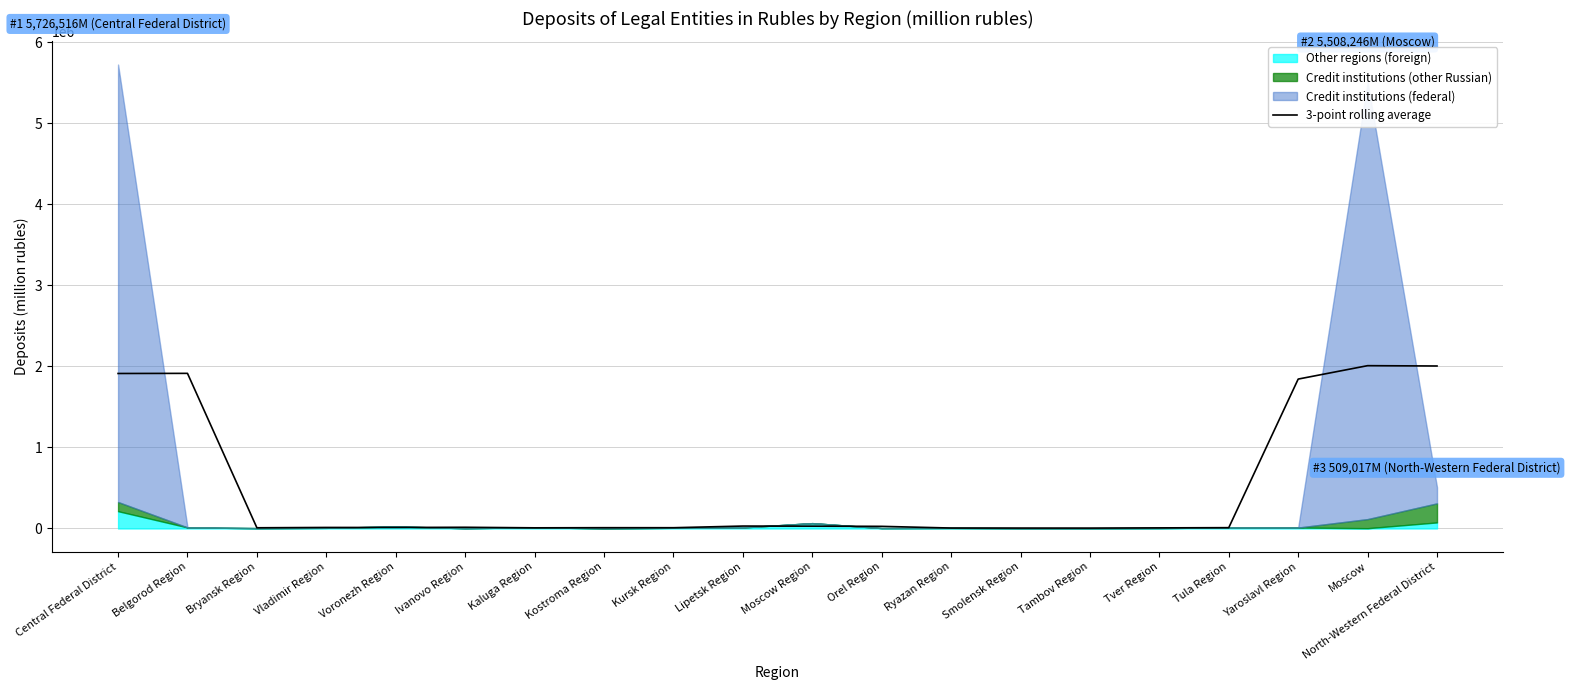

True or false: the data shows 6621.1 at Tambov Region.

False